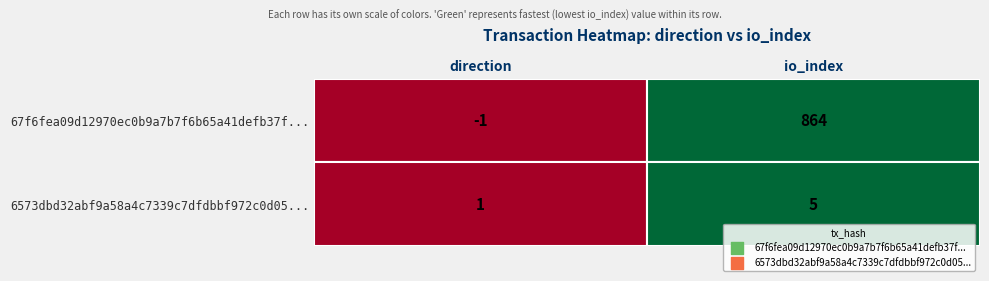

What is the sum of the 67f6fea09d12970ec0b9a7b7f6b65a41defb37f values at 0 and 1?

863